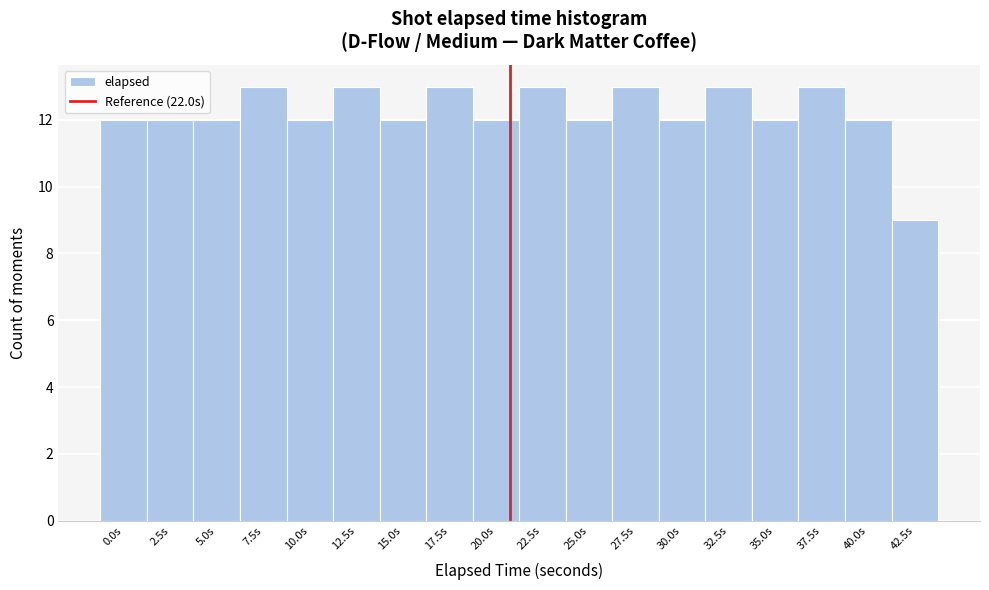

Reading left to right, transcribe all the data shown in this chart.

12	12	12	13	12	13	12	13	12	13	12	13	12	13	12	13	12	9